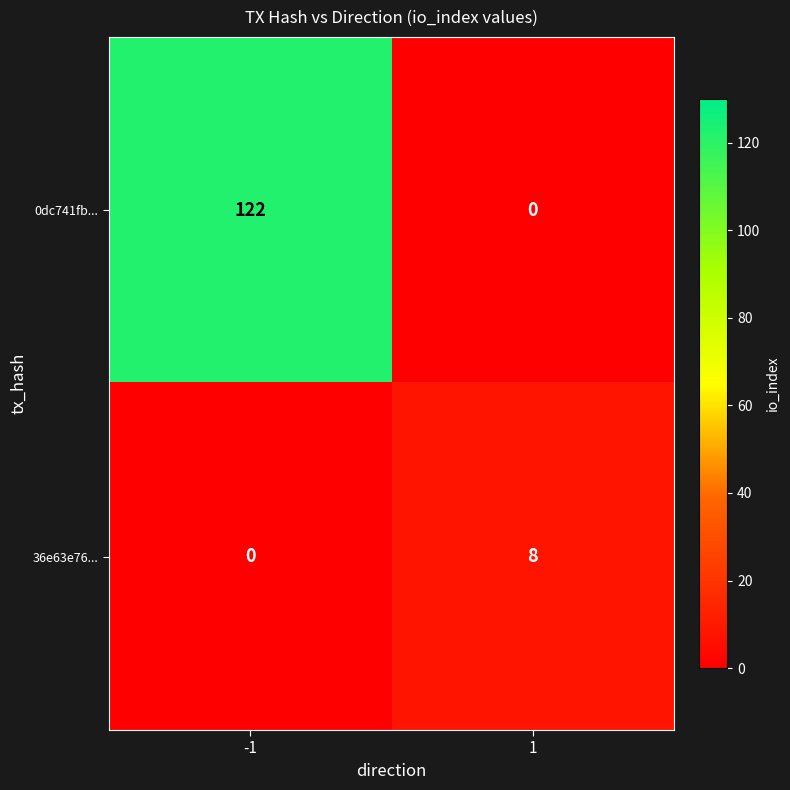

What is the approximate value of 36e63e76... at 1?

8